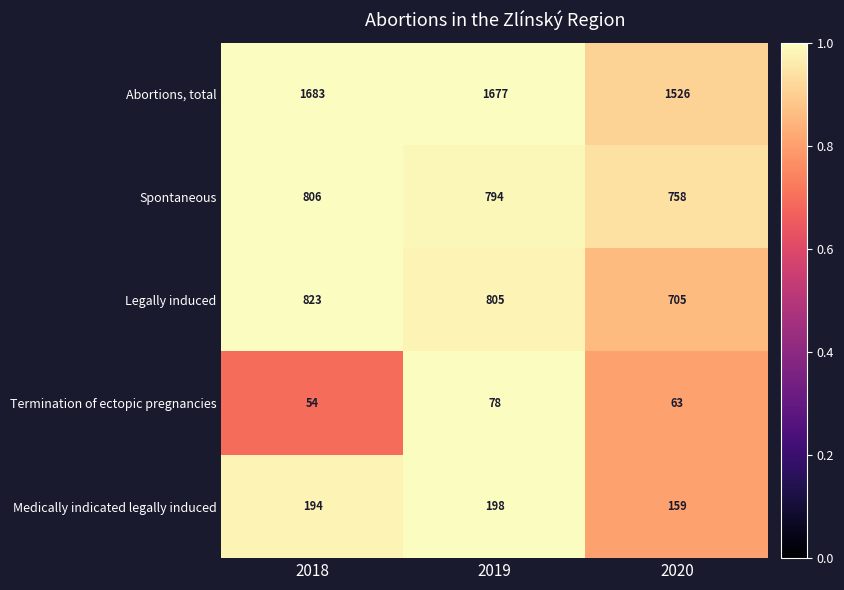

What is the difference between the maximum and minimum values in the Medically indicated legally induced series?

39